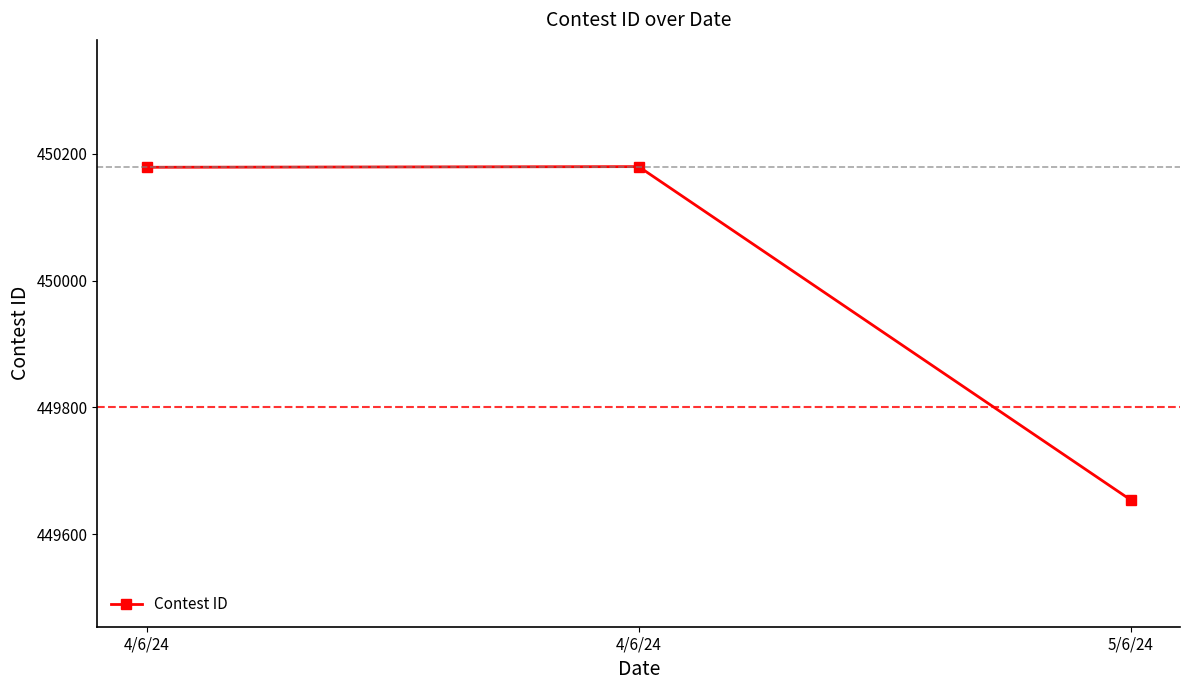

How many lines are shown in the chart?

1